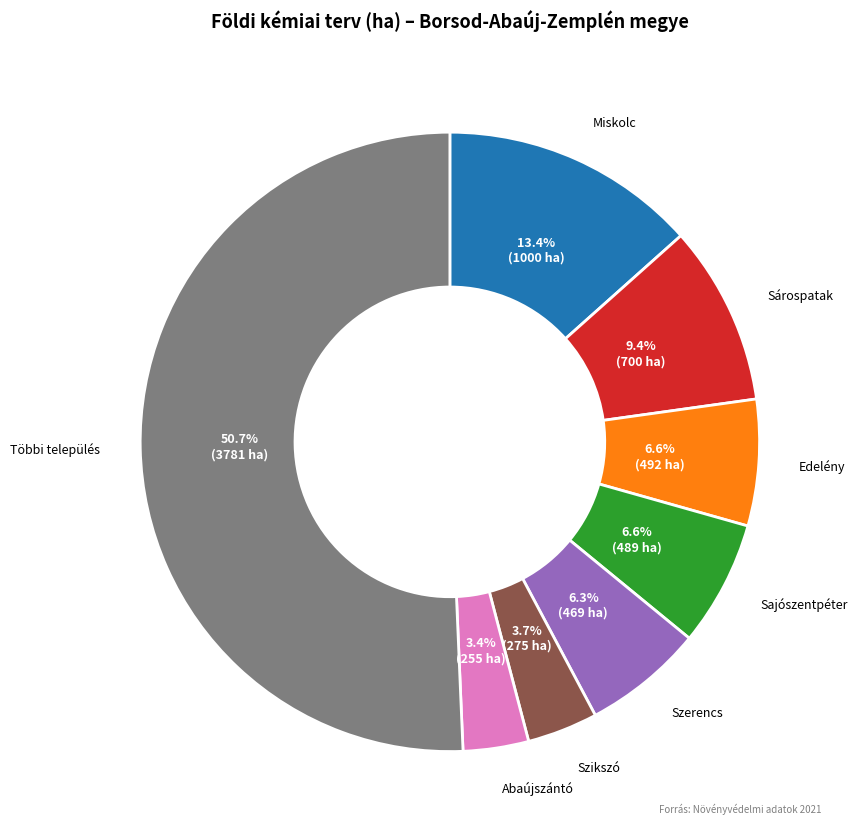

What is the largest slice in the pie chart?

Többi település